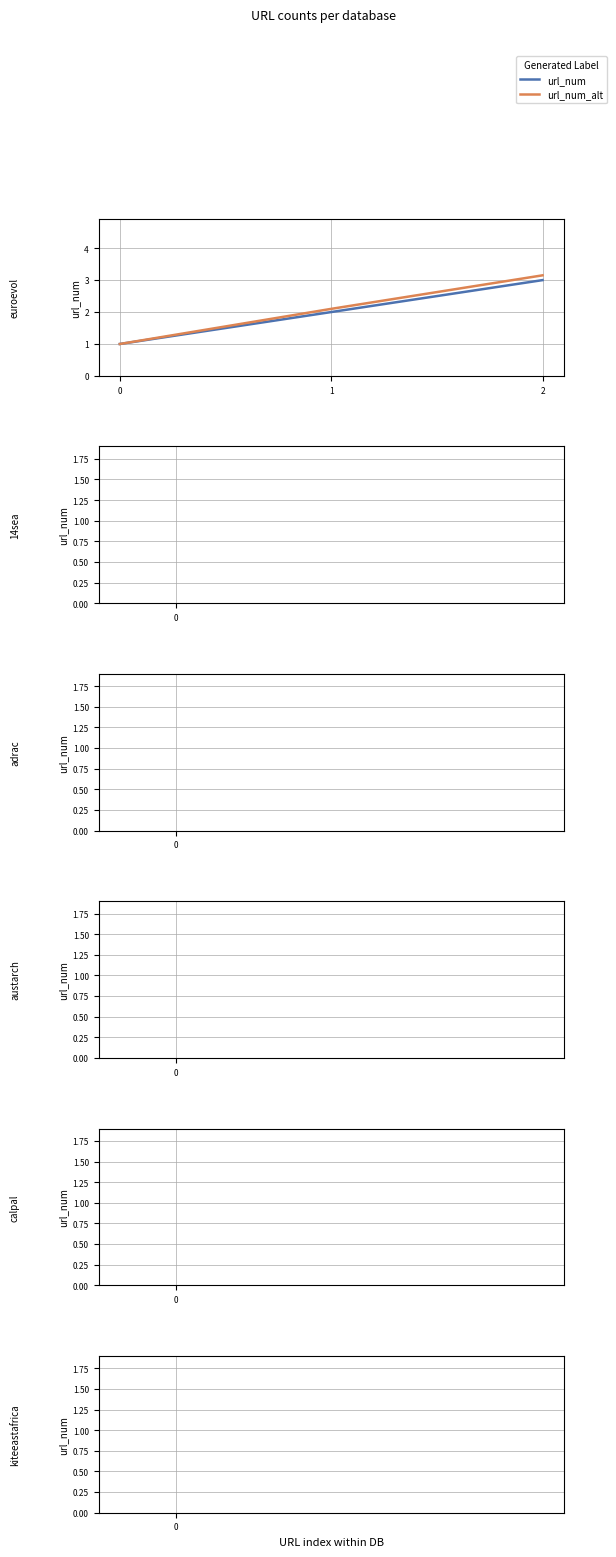

What is the difference between the url_num values at 2 and 0?

2.0